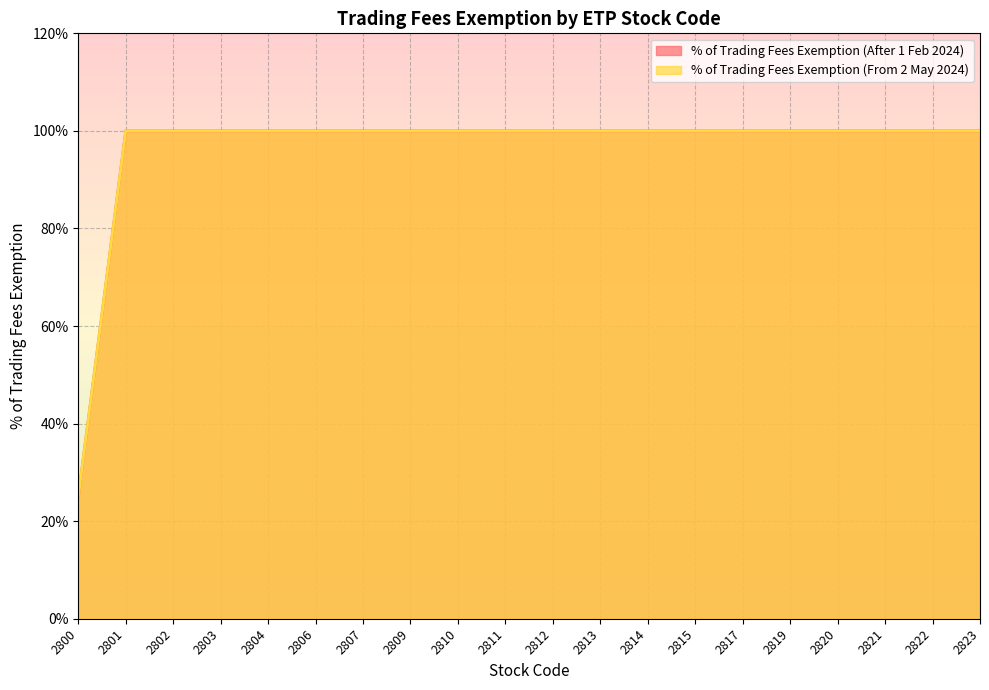

The % of Trading Fees Exemption (From 2 May 2024) series shows 1.5 at 2817. True or false?

False